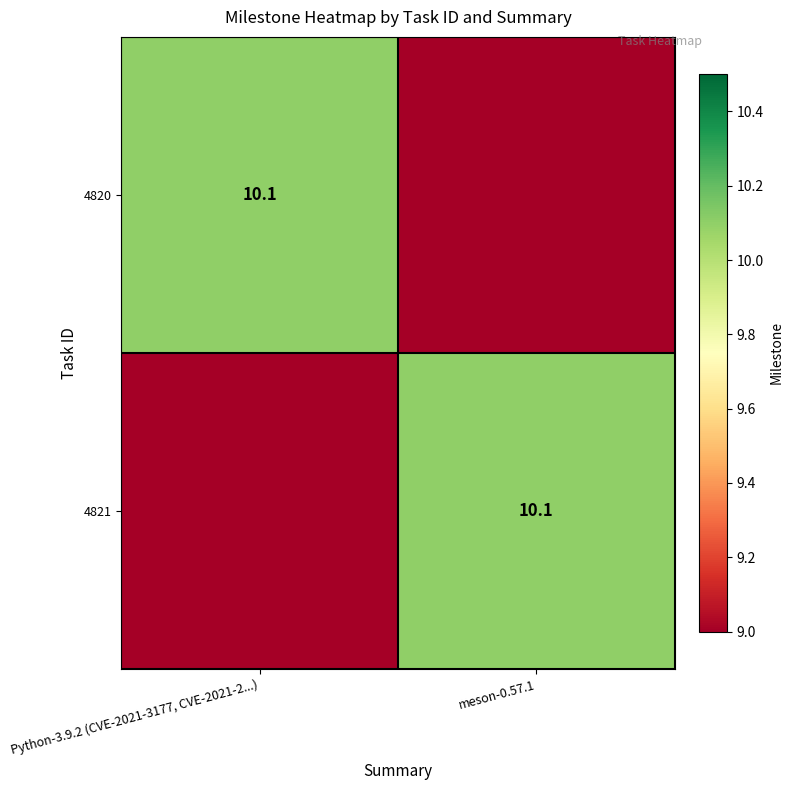

Is it true that 4821 equals 10.1 at meson-0.57.1?

True